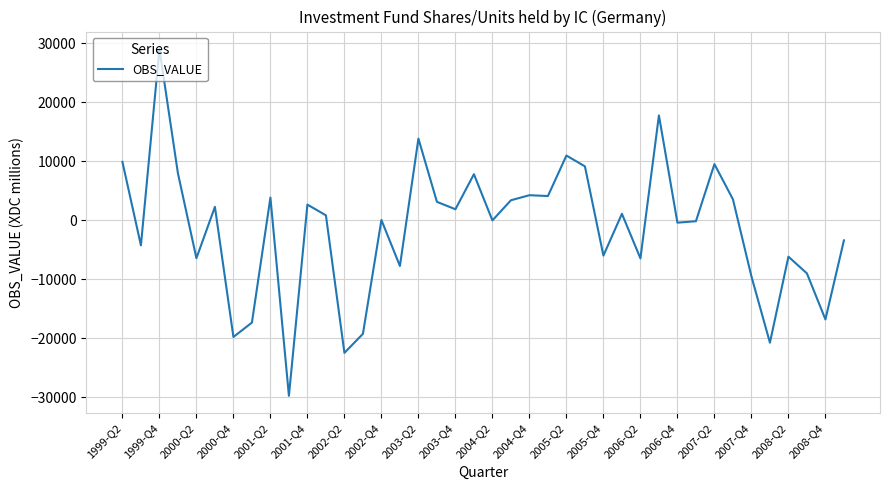

What is the difference between the maximum and minimum values?

58797